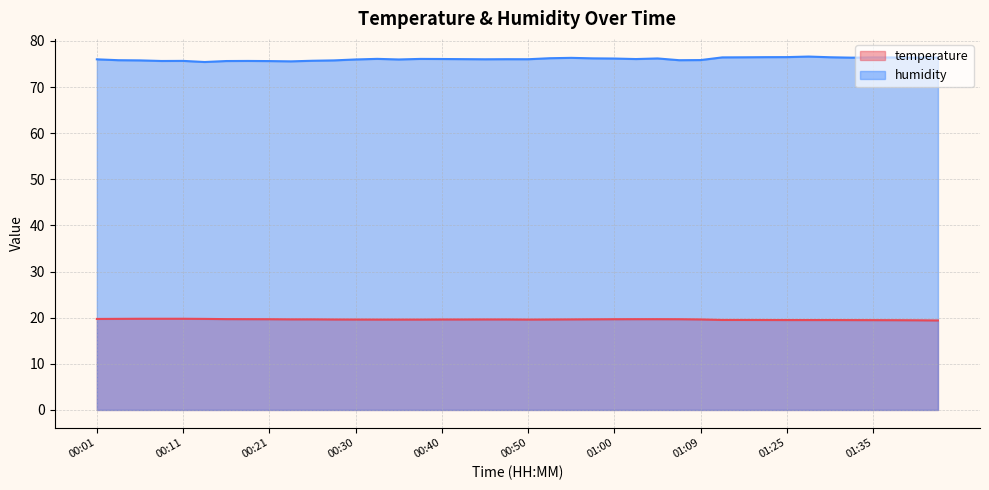

Rank the series at 00:11 from lowest to highest value.

temperature, humidity